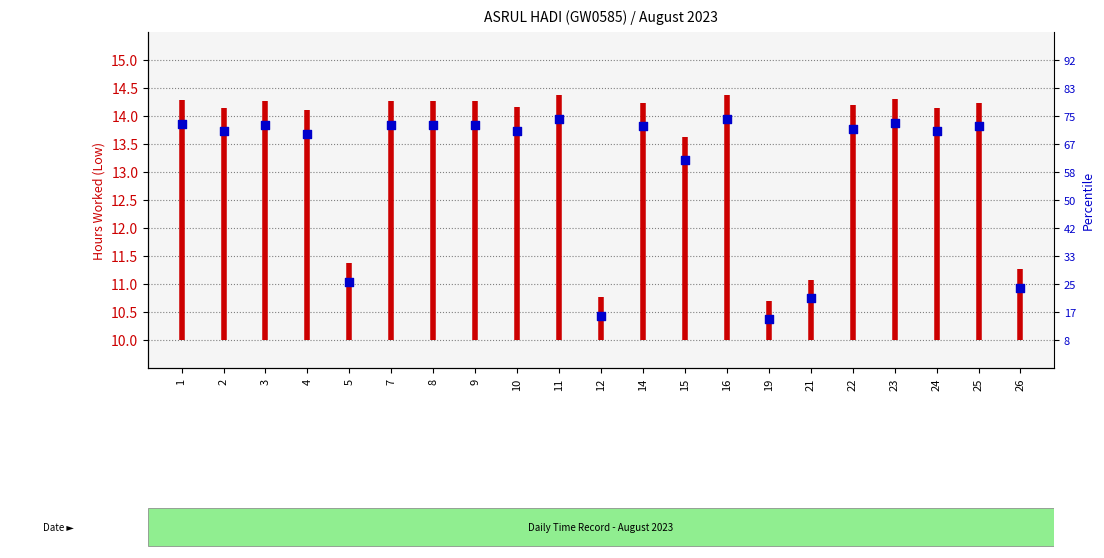

Which has a higher value, 4 or 11?

11